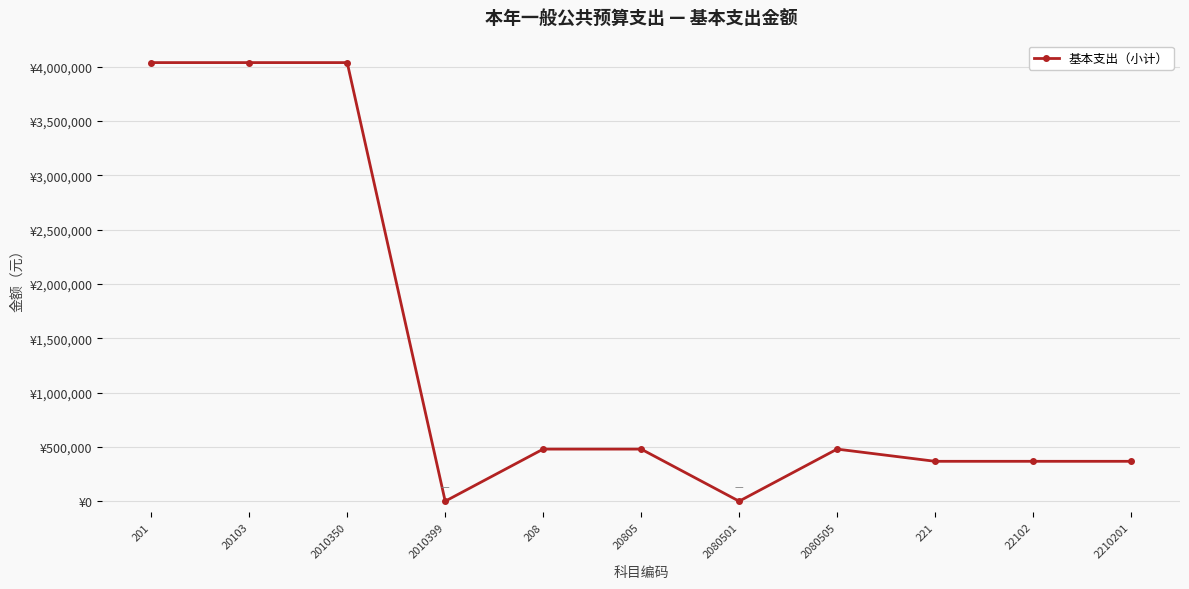

Is this an area chart (filled region under the line)?

No